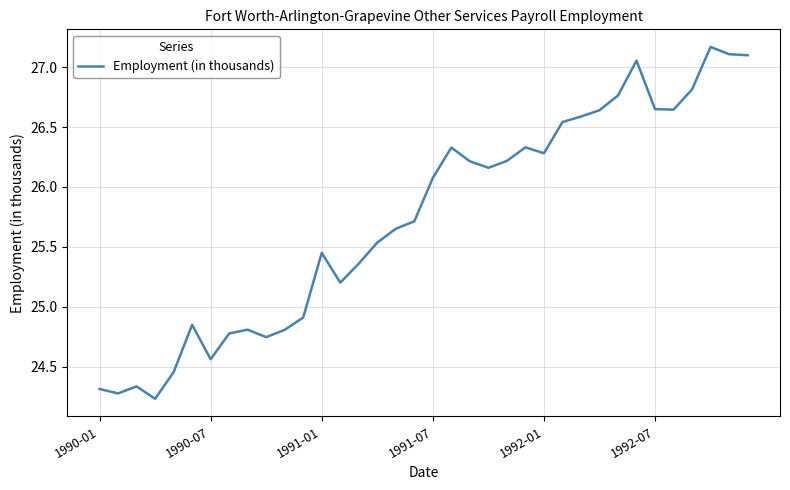

What is the sum of all values?

926.7